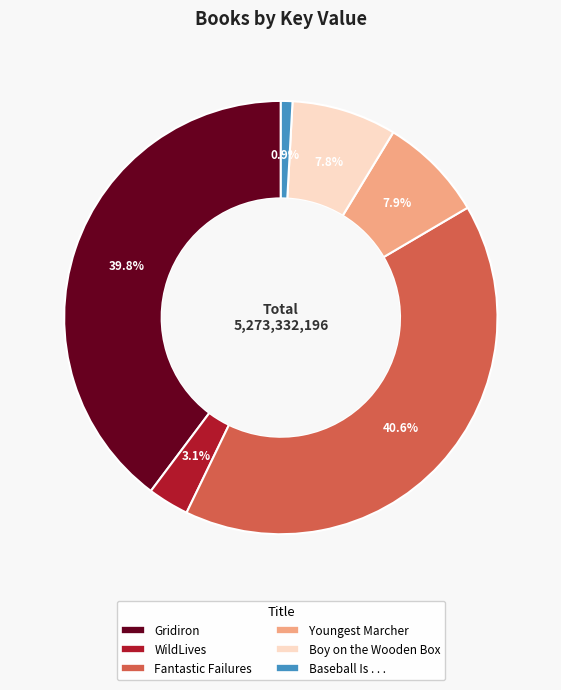

To the nearest percent, what percentage of the pie is Youngest Marcher?

8%